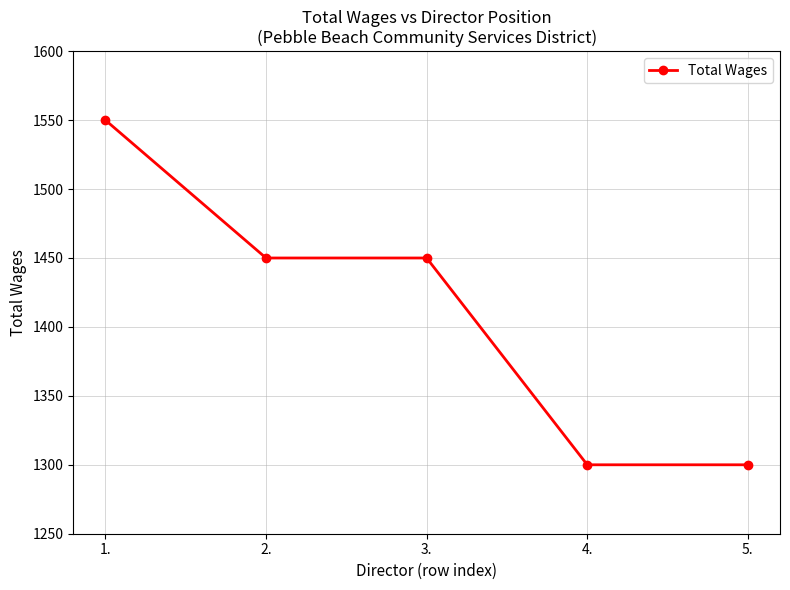

What is the ratio of the value at 4. to the value at 3.?

0.9